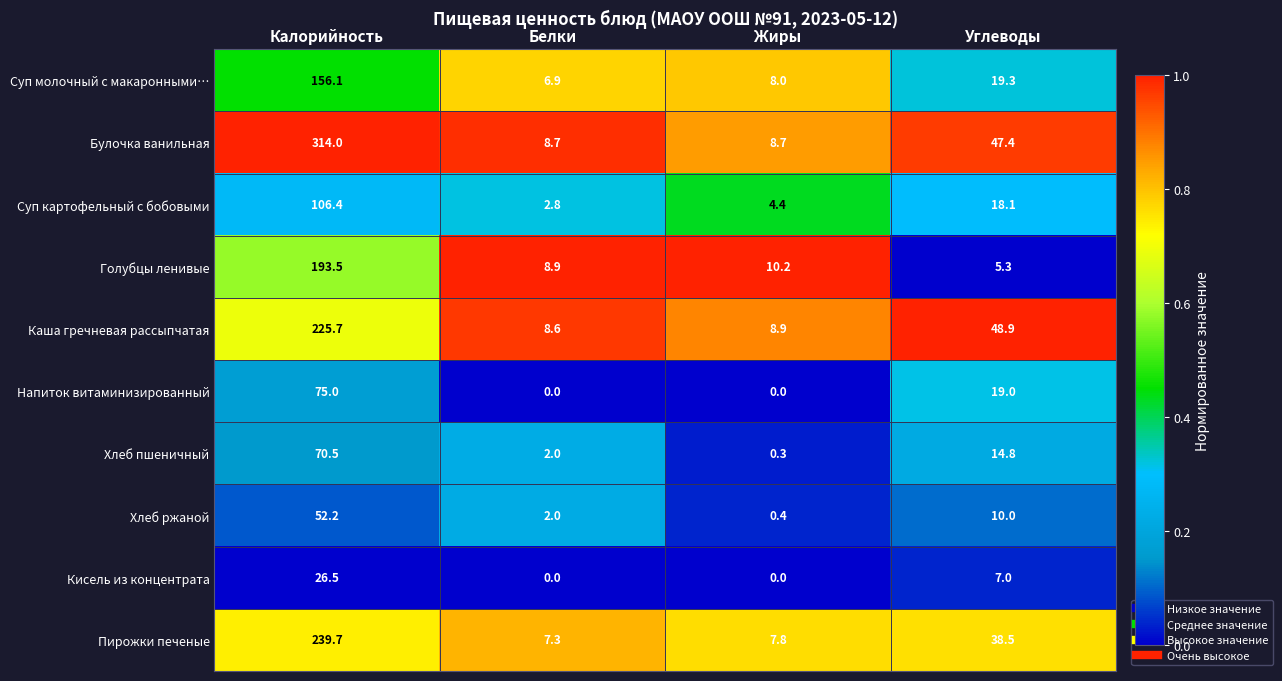

What is the spread (max minus min) of values at Белки?

8.9